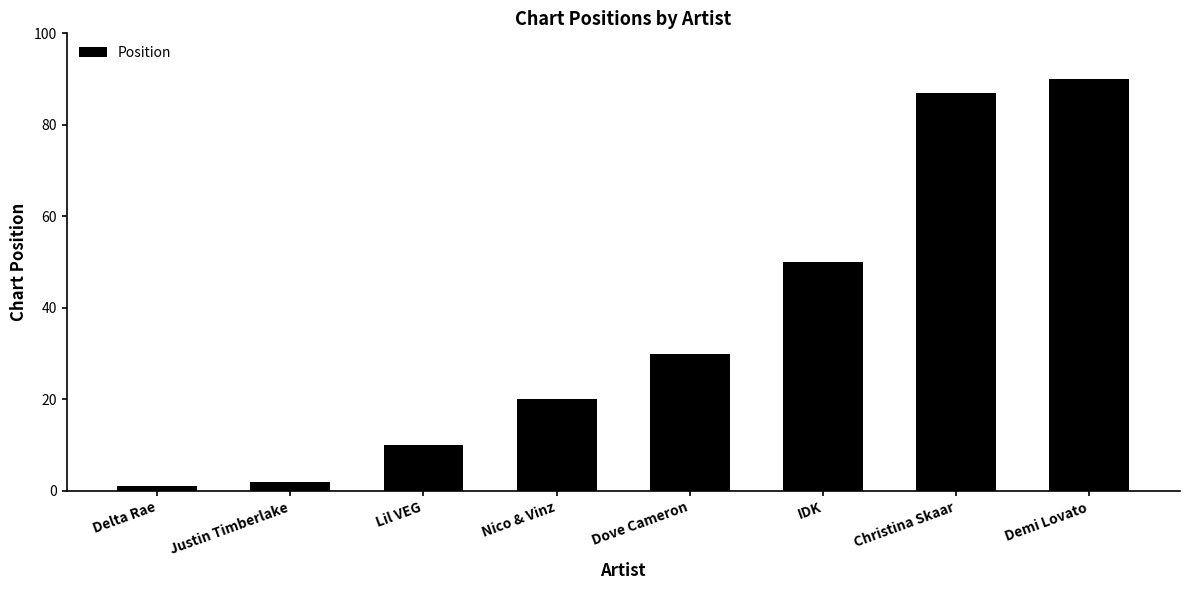

What is the difference between the maximum and minimum values?

89